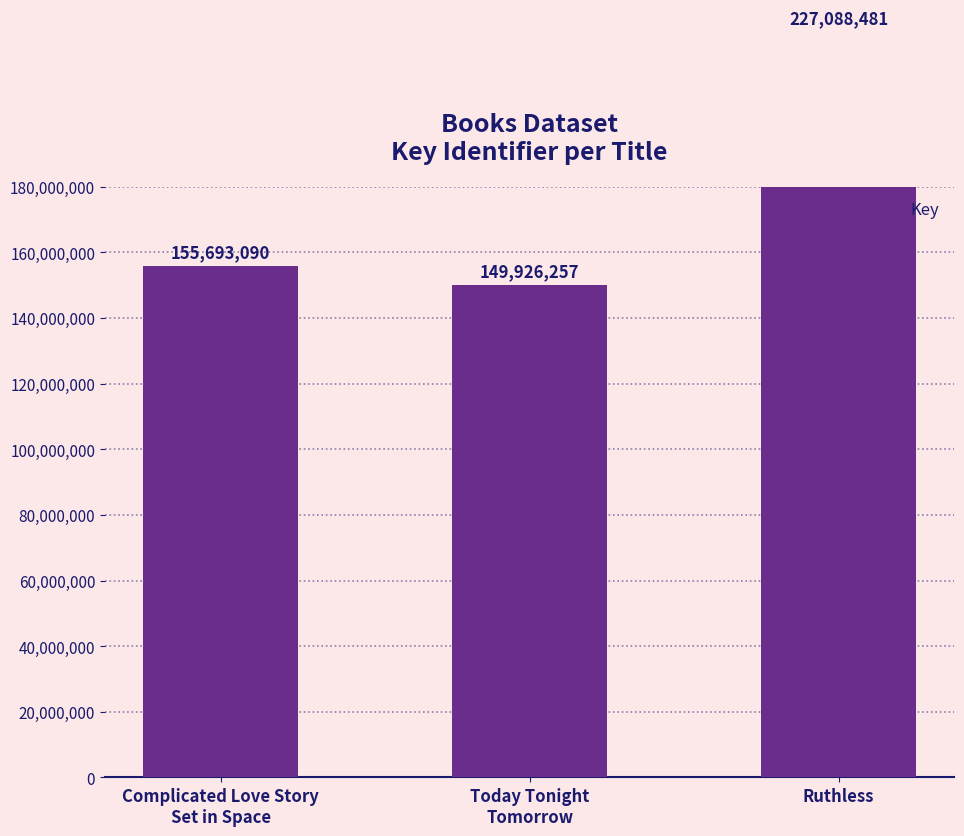

List the labels in order of value, smallest first.

Today Tonight
Tomorrow, Complicated Love Story
Set in Space, Ruthless